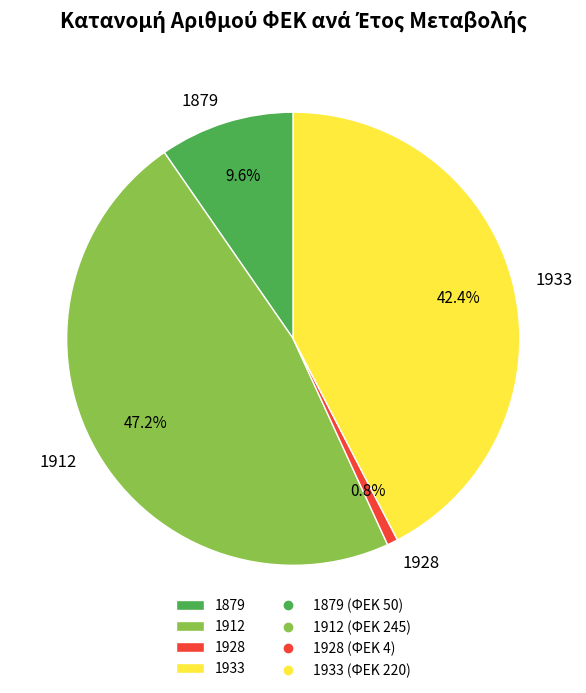

Which slice is the smallest?

1928